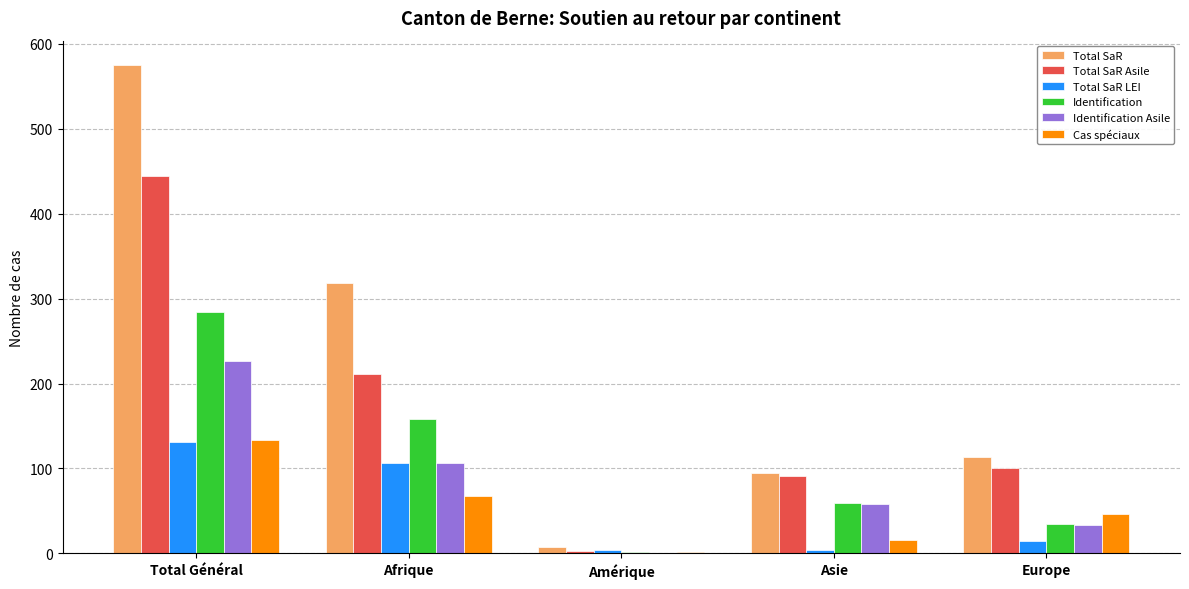

Which series changed the most between Afrique and Amérique?

Total SaR